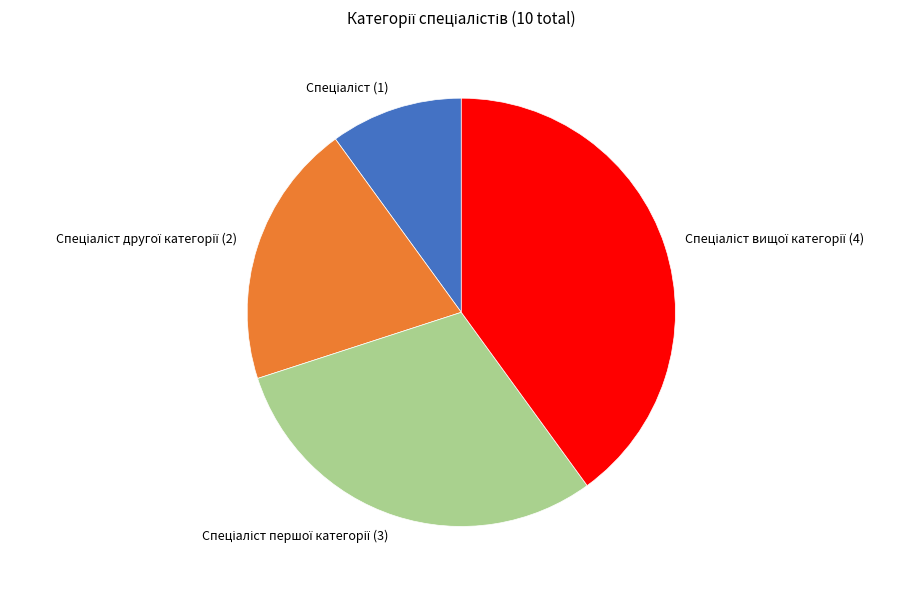

Does any single category account for the majority?

No